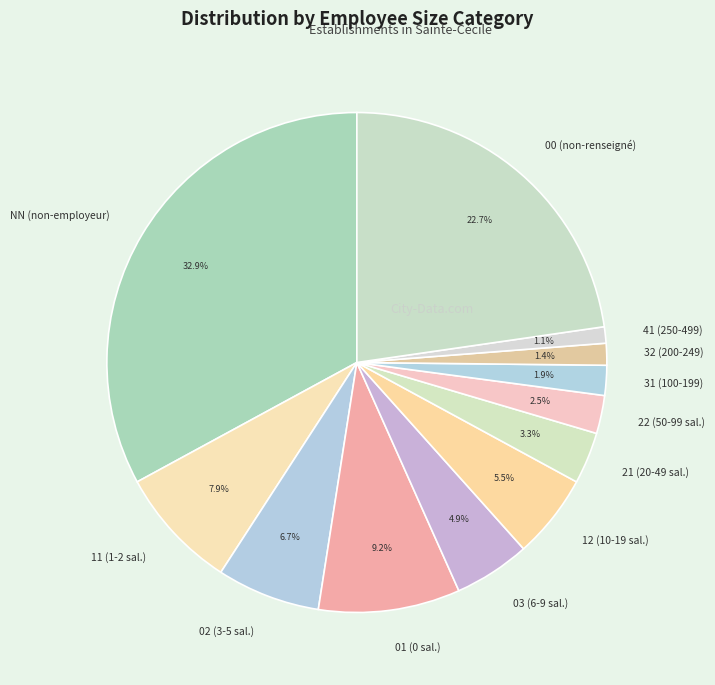

Between 21 (20-49 sal.) and NN (non-employeur), which is larger?

NN (non-employeur)